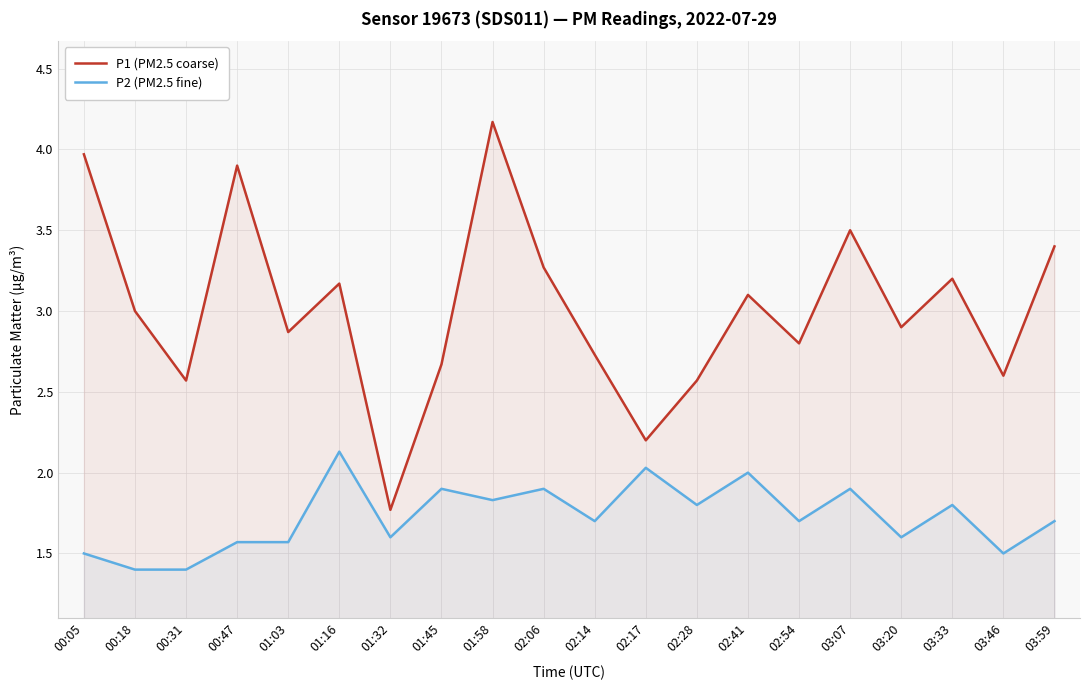

Reading right to left, list all the values displayed in this chart.

P1 (PM2.5 coarse): 03:59=3.4	03:46=2.6	03:33=3.2	03:20=2.9	03:07=3.5	02:54=2.8	02:41=3.1	02:28=2.6	02:17=2.2	02:14=2.7	02:06=3.3	01:58=4.2	01:45=2.7	01:32=1.8	01:16=3.2	01:03=2.9	00:47=3.9	00:31=2.6	00:18=3.0	00:05=4.0
P2 (PM2.5 fine): 03:59=1.7	03:46=1.5	03:33=1.8	03:20=1.6	03:07=1.9	02:54=1.7	02:41=2.0	02:28=1.8	02:17=2.0	02:14=1.7	02:06=1.9	01:58=1.8	01:45=1.9	01:32=1.6	01:16=2.1	01:03=1.6	00:47=1.6	00:31=1.4	00:18=1.4	00:05=1.5